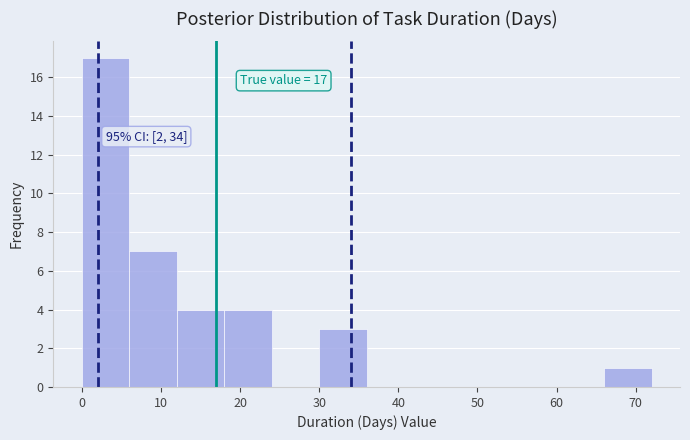

Which range on the x-axis has the tallest bar?

0 to 6